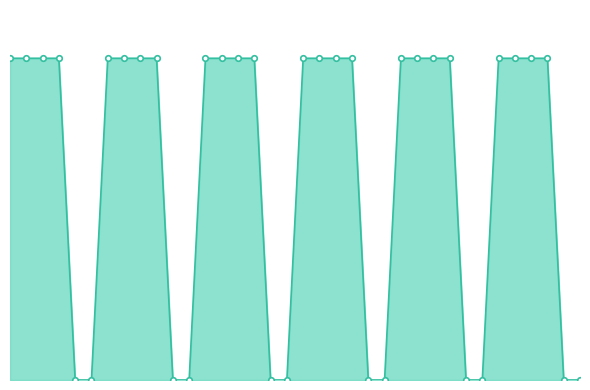

Does the chart display data point markers on the line(s)?

Yes